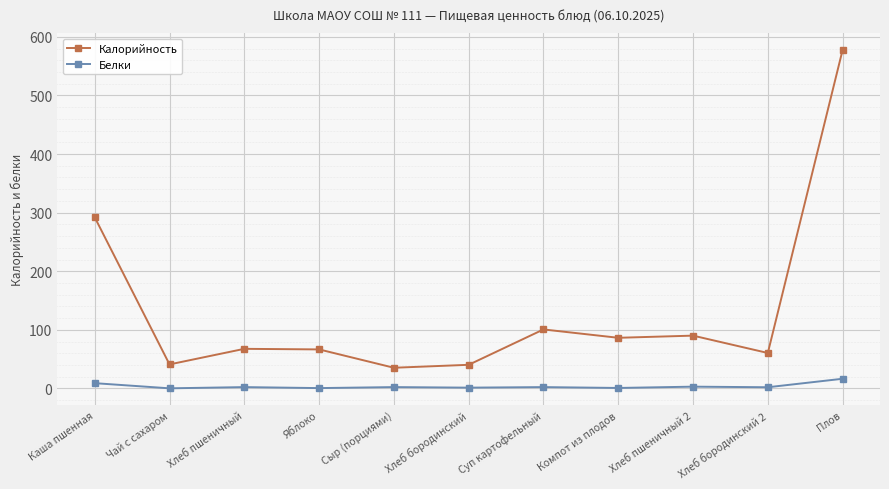

What is the difference between the maximum and minimum values in the Белки series?

16.3